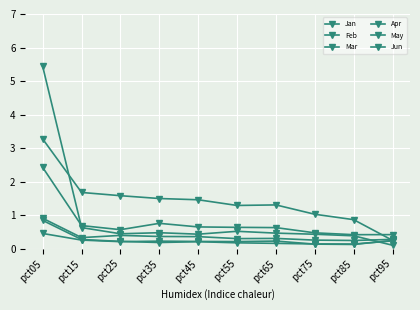

Between which two adjacent categories do May and Feb first intersect?

pct85 and pct95